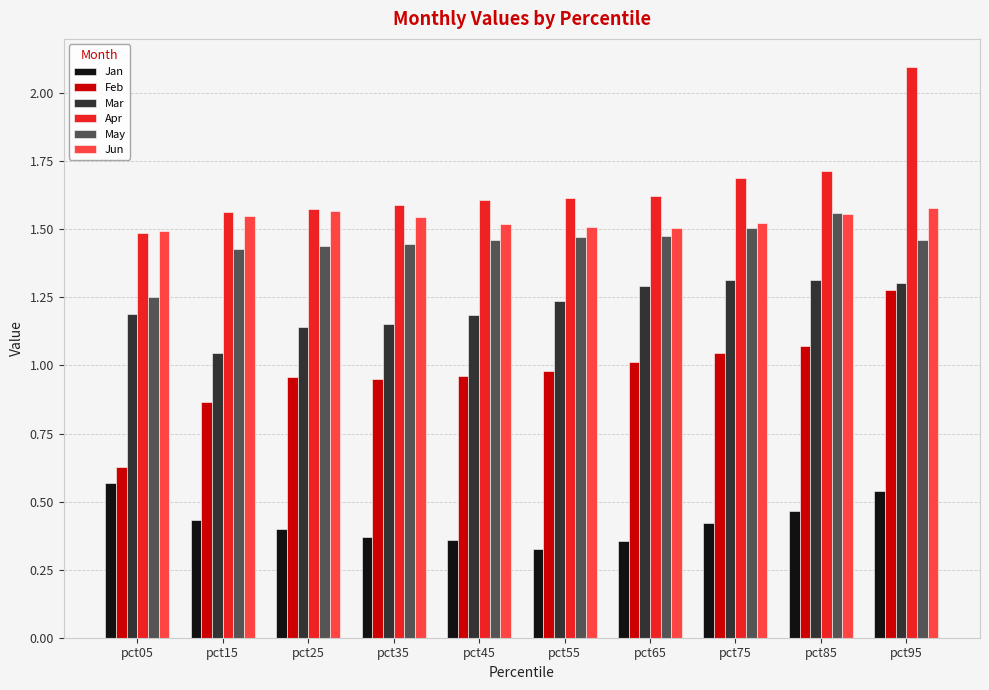

The value of Mar at pct35 is 0.5. True or false?

False